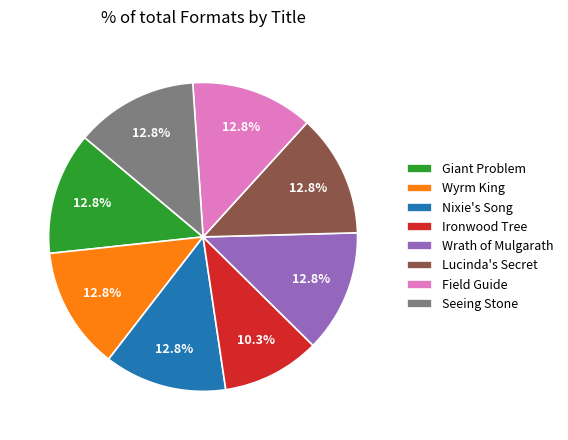

Between Field Guide and Ironwood Tree, which is larger?

Field Guide